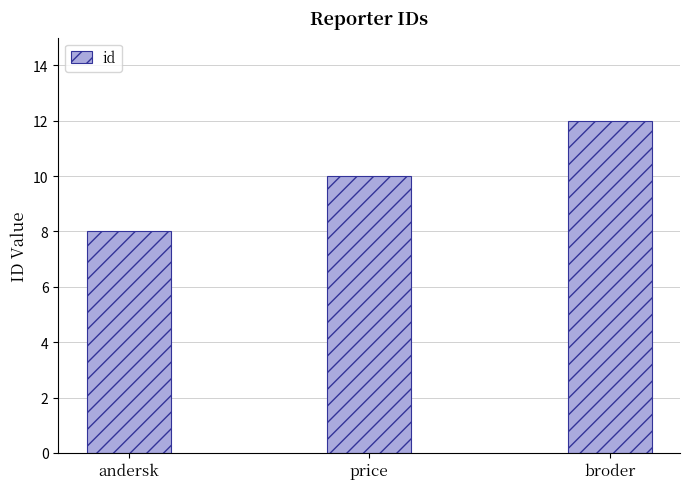

Rank the categories by value from highest to lowest.

broder, price, andersk